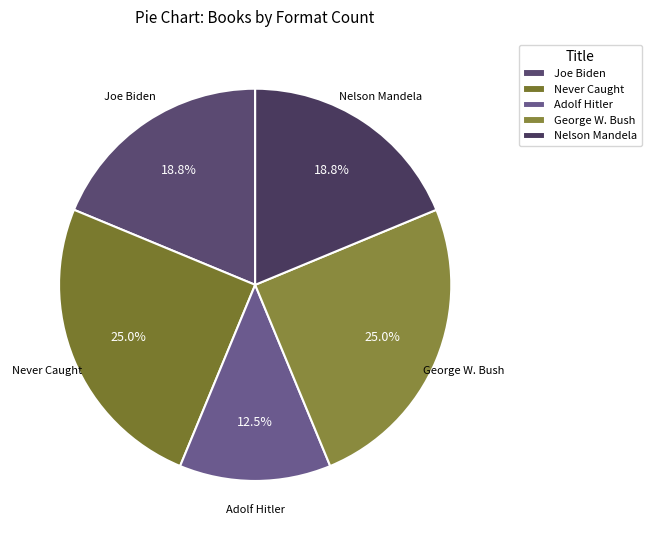

Do Joe Biden and Adolf Hitler together represent more than half of the pie?

No